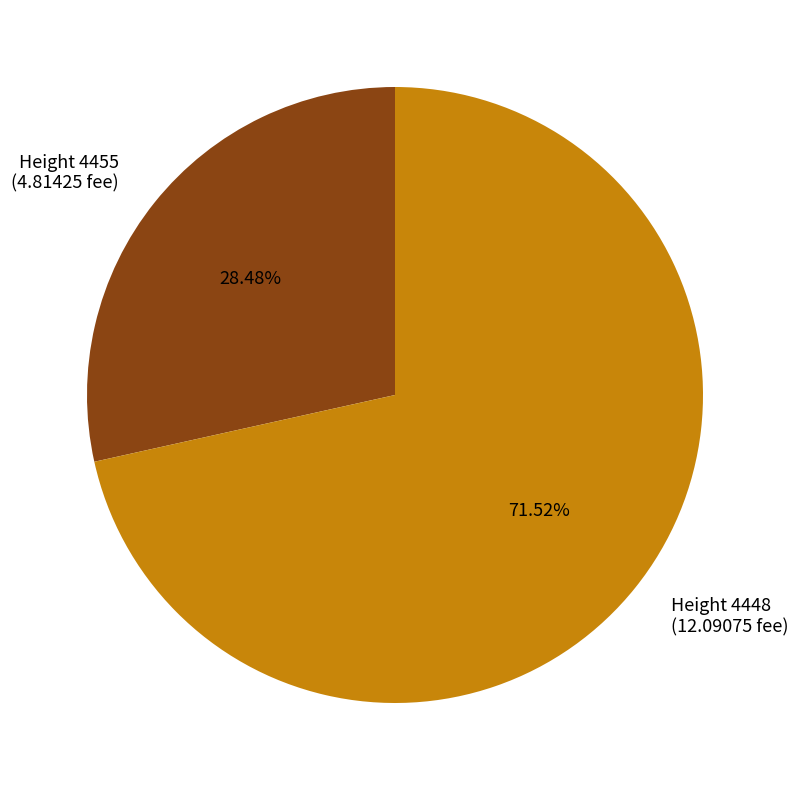

Is there any slice that represents more than half of the pie?

Yes